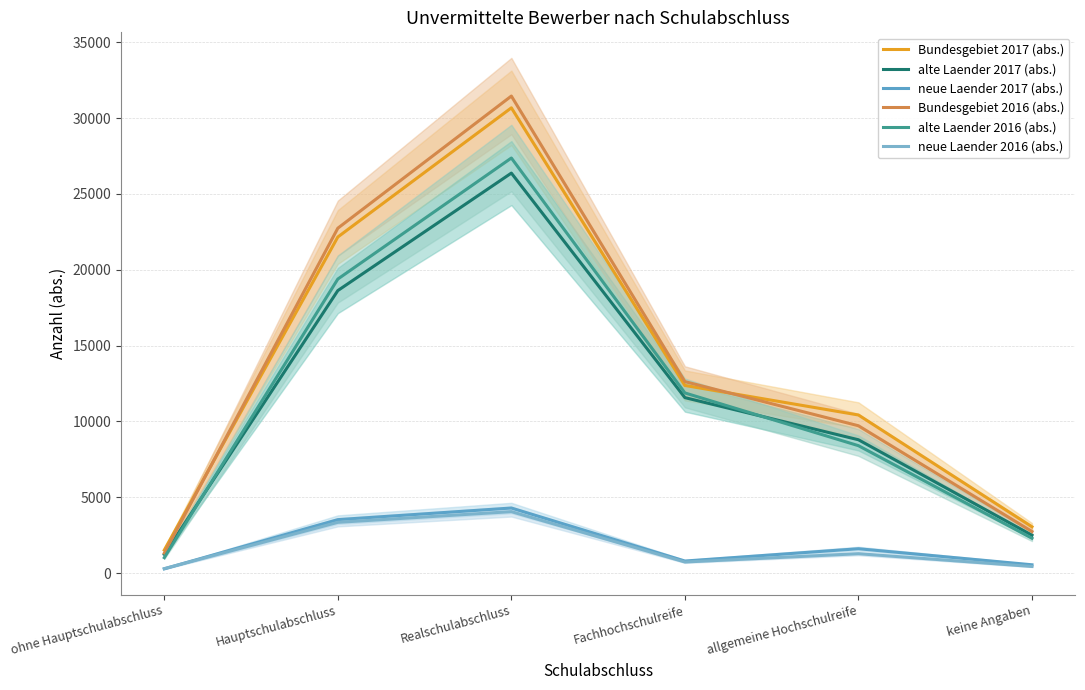

Where does the alte Laender 2017 (abs.) series first go above 11572?

Hauptschulabschluss